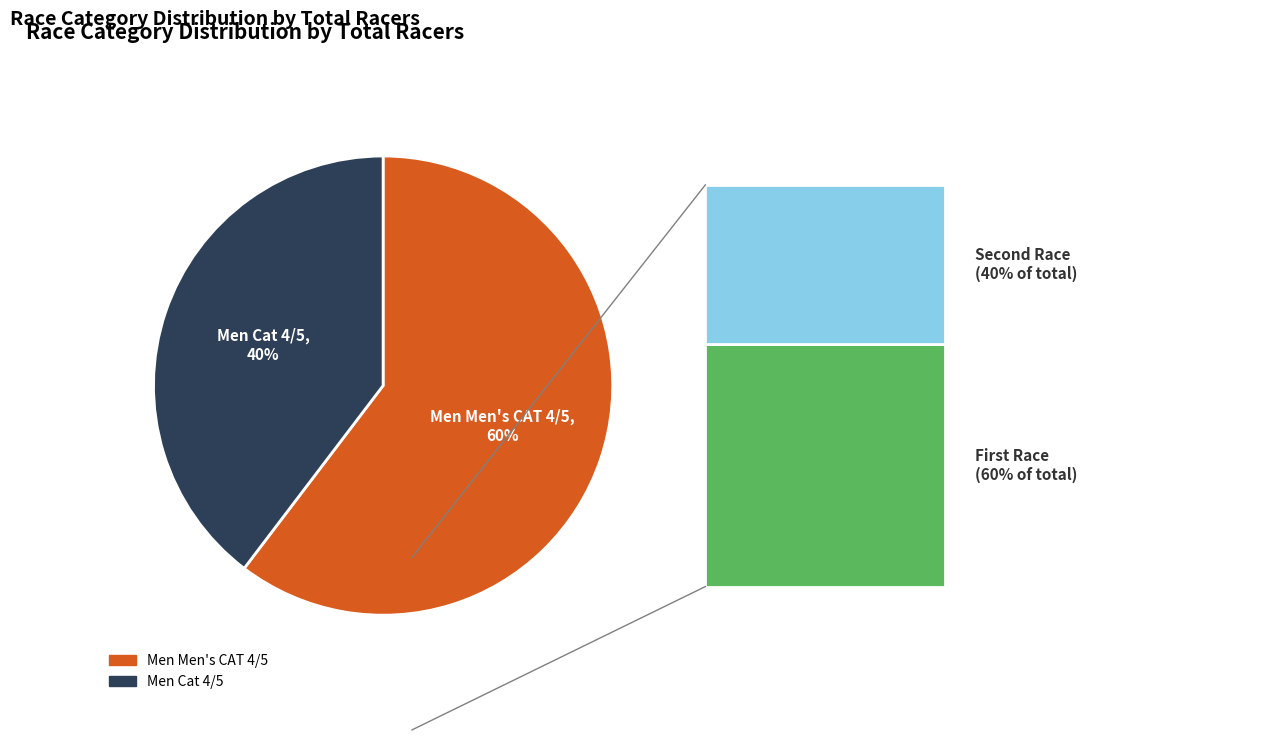

How many segments does this pie chart have?

2